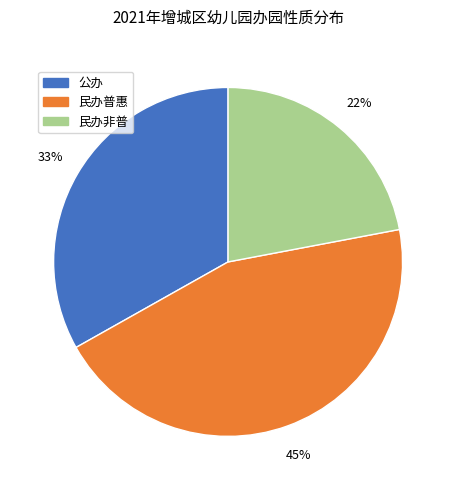

True or false: 公办 accounts for 33% of the total.

True